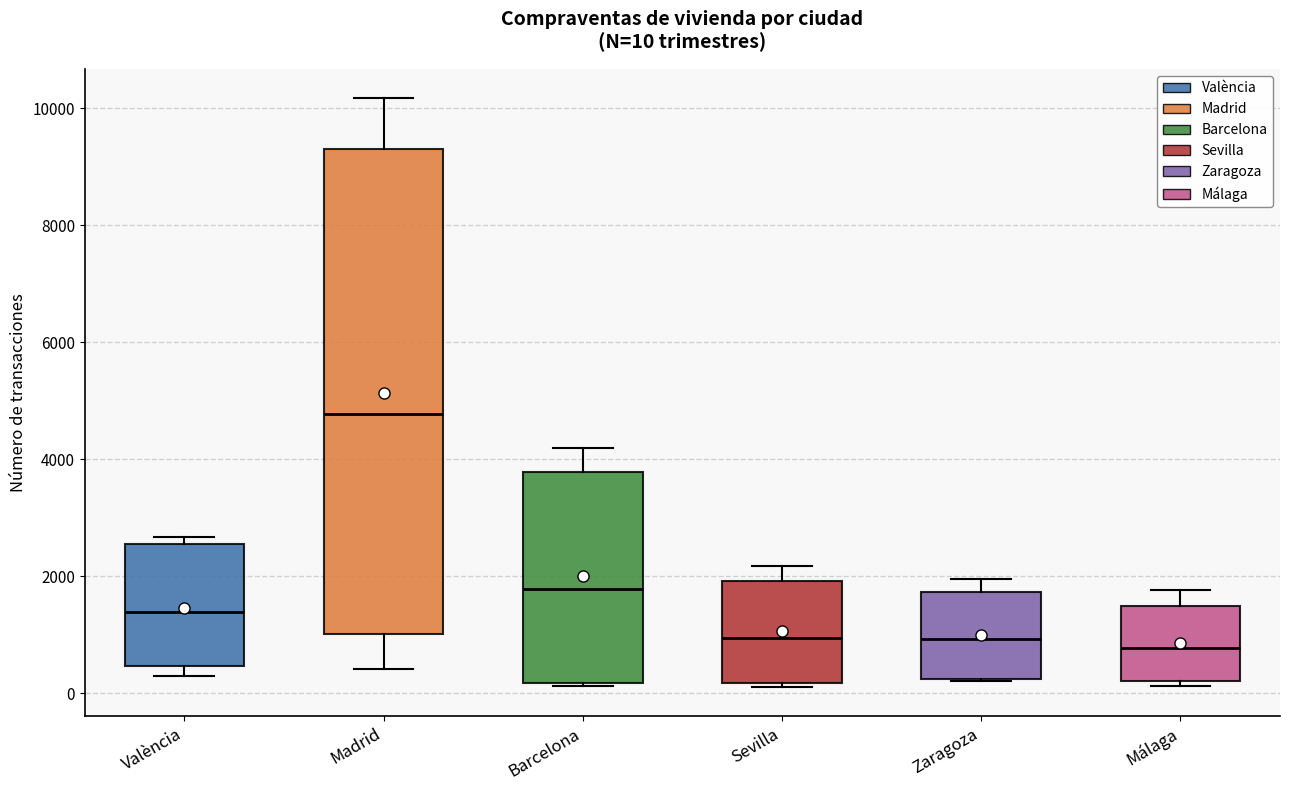

Comparing the boxes themselves (not the whiskers), which one is the tallest?

Madrid